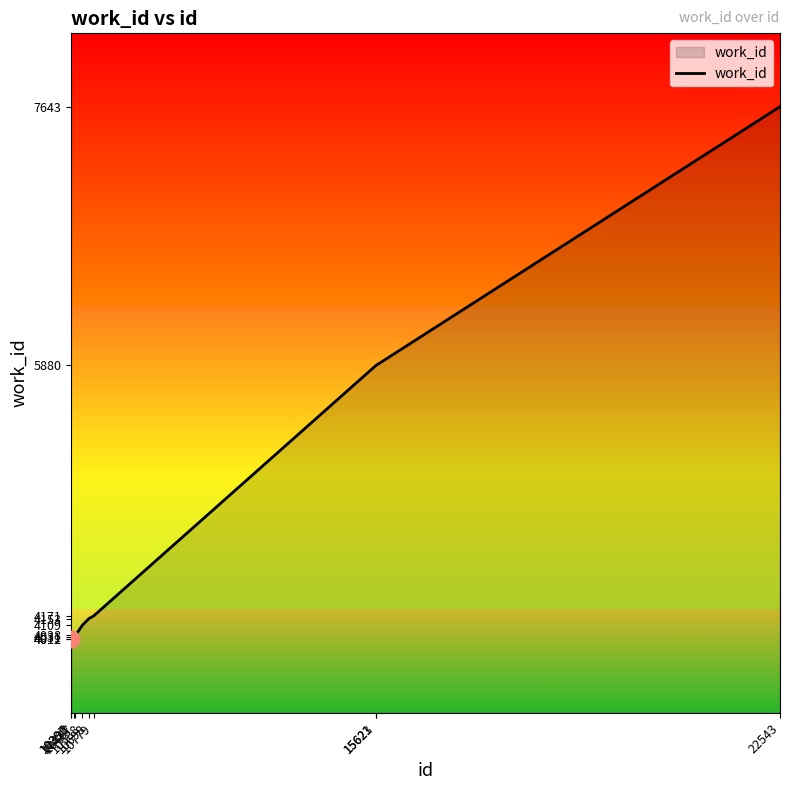

Does the chart have visible grid lines?

No